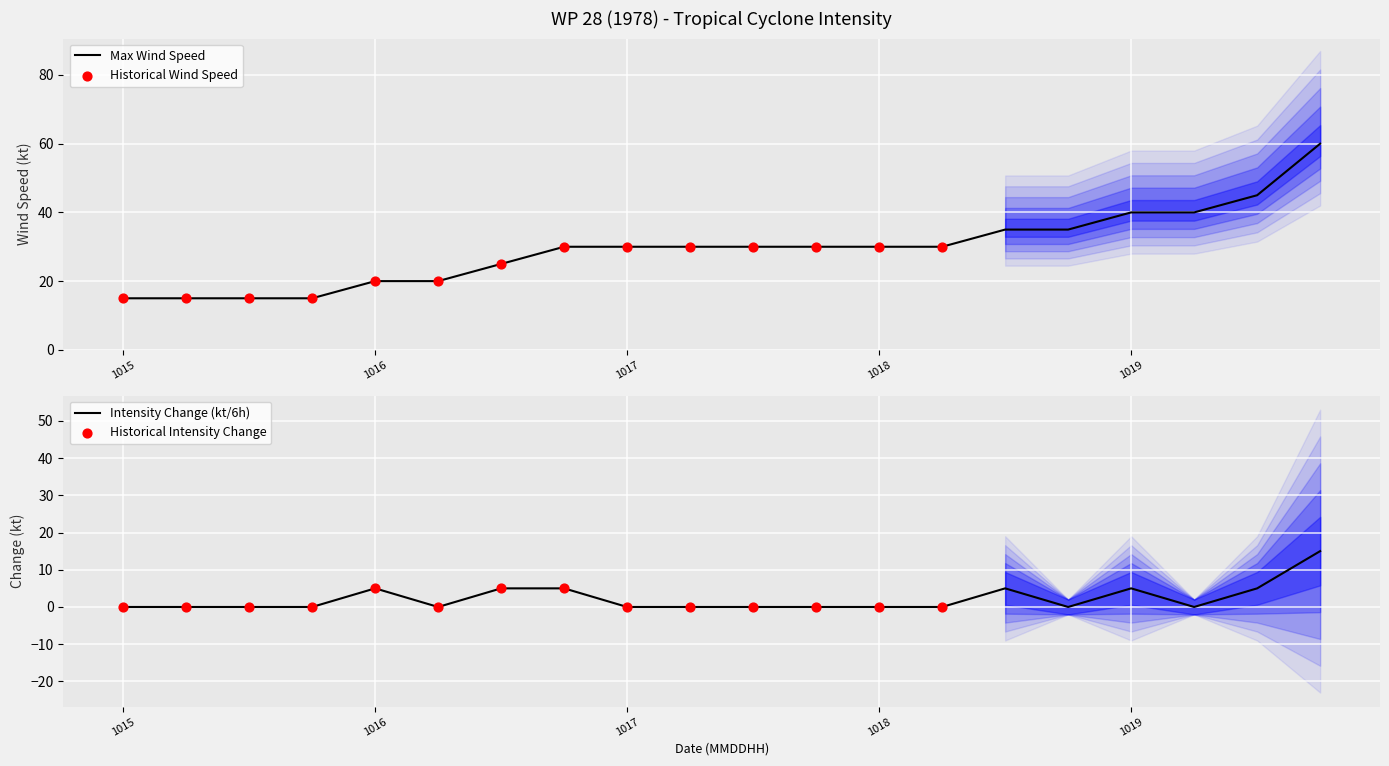

At which category is the sum across all series the highest?

1978101918